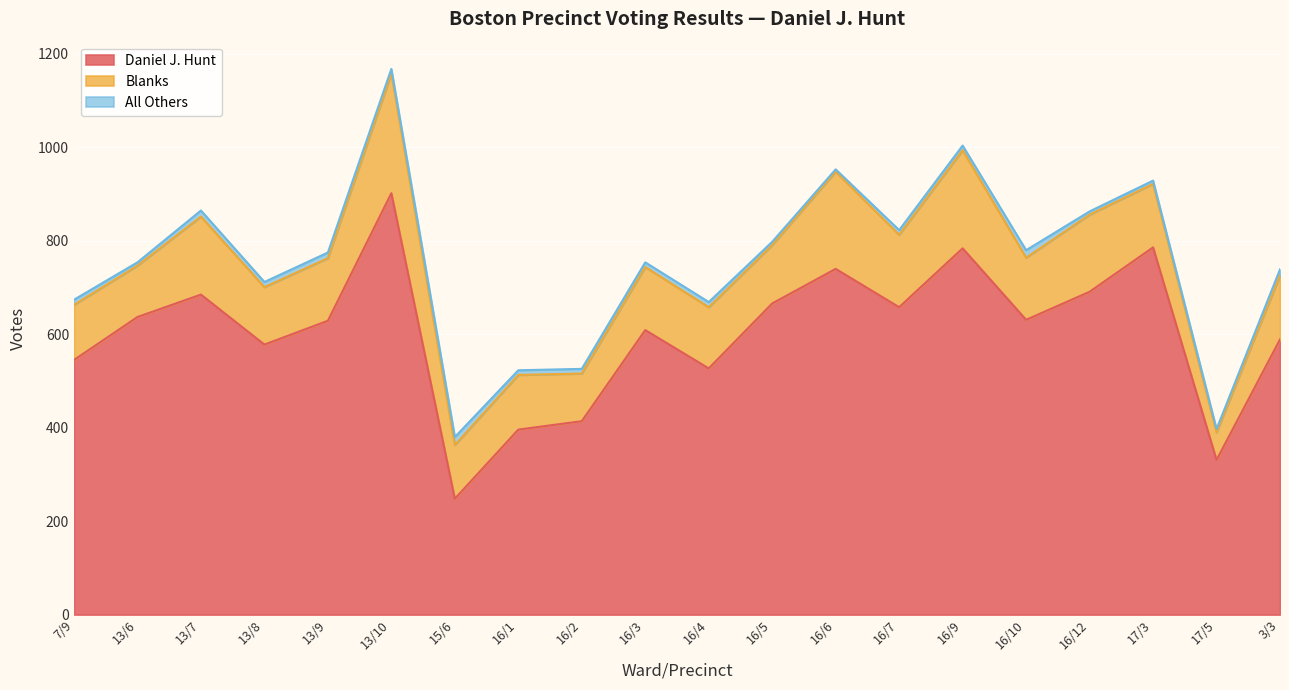

Is the value of Daniel J. Hunt at 16/2 greater than the value of All Others at 16/7?

Yes